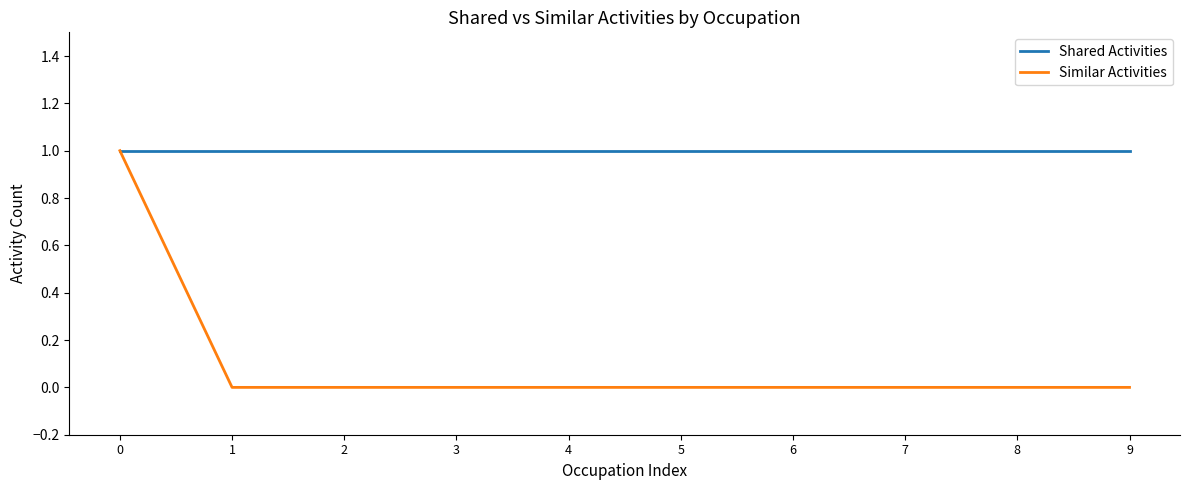

What is the lowest value of the Shared Activities series?

1